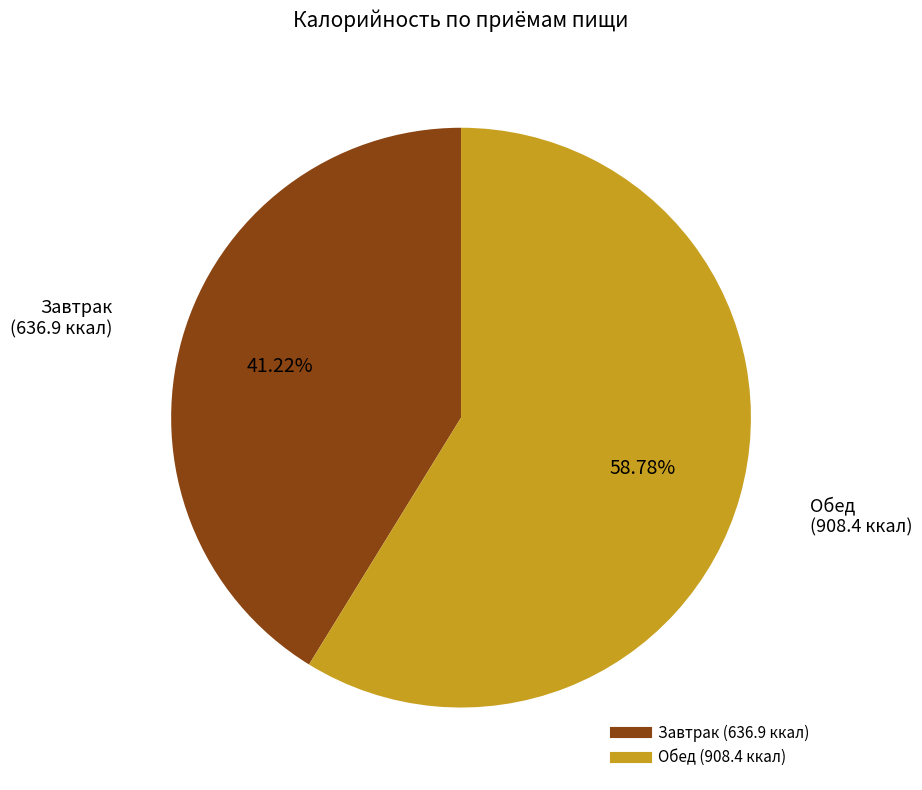

Which category accounts for the majority?

Обед